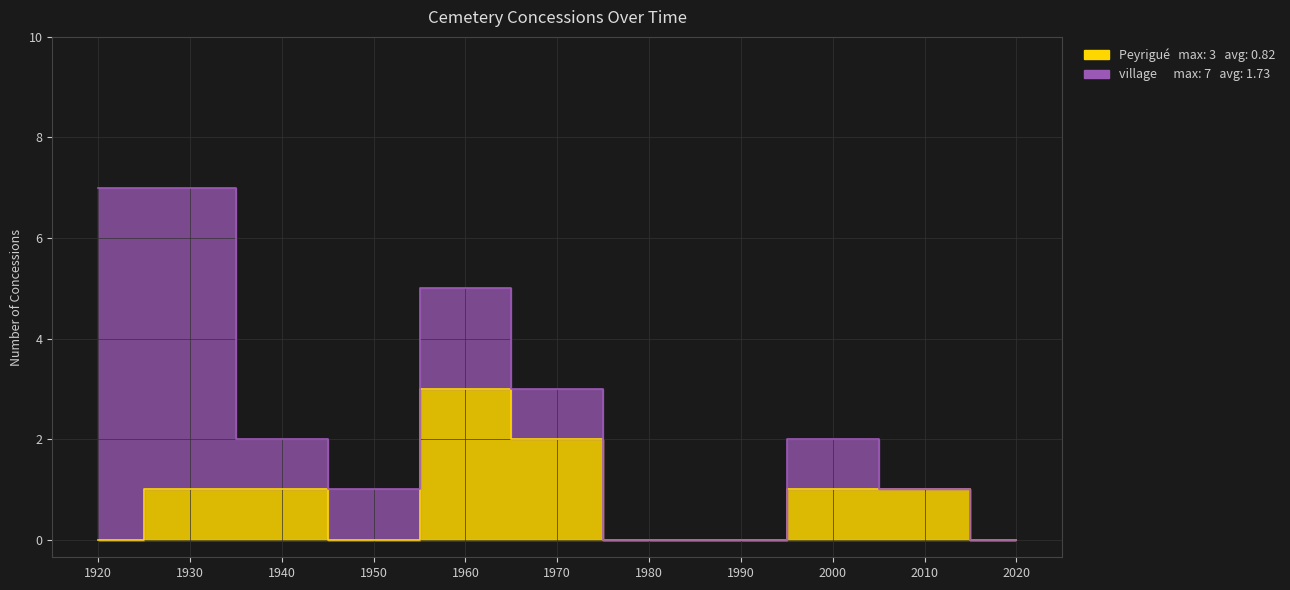

Is the value of village at 1 greater than the value of Peyrigué at 10?

No